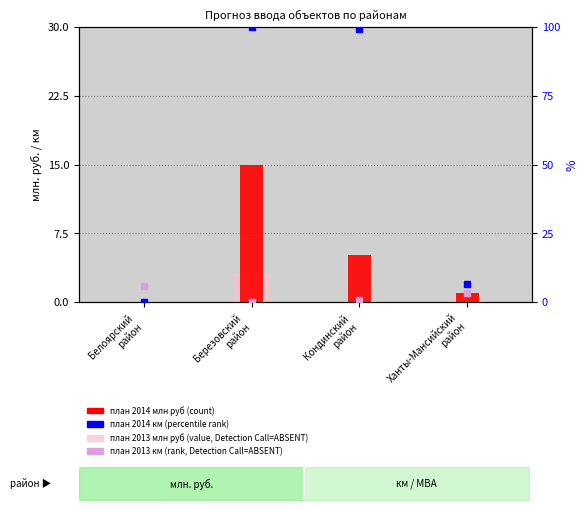

Which series changed the most between Белоярский
район and Кондинский
район?

план 2014 км (percentile rank)